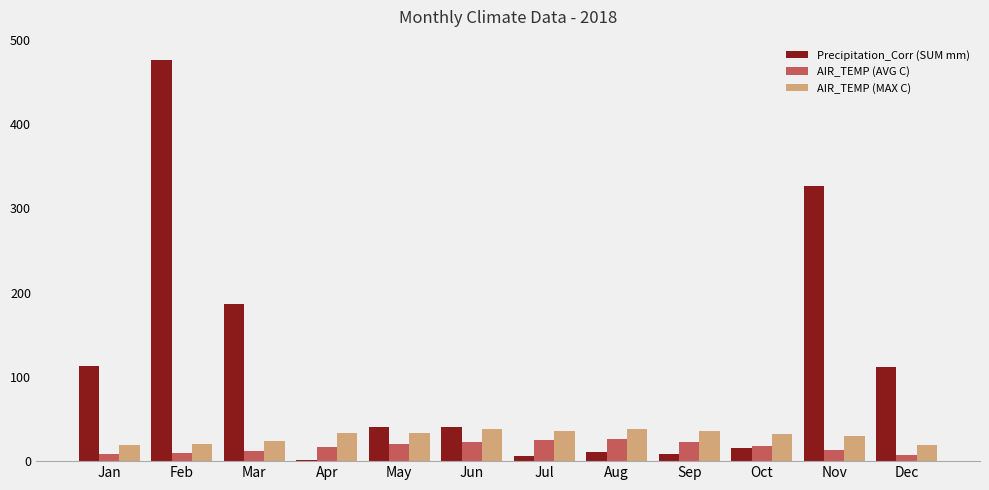

Is it true that Precipitation_Corr (SUM mm) equals 326.2 at Nov?

True